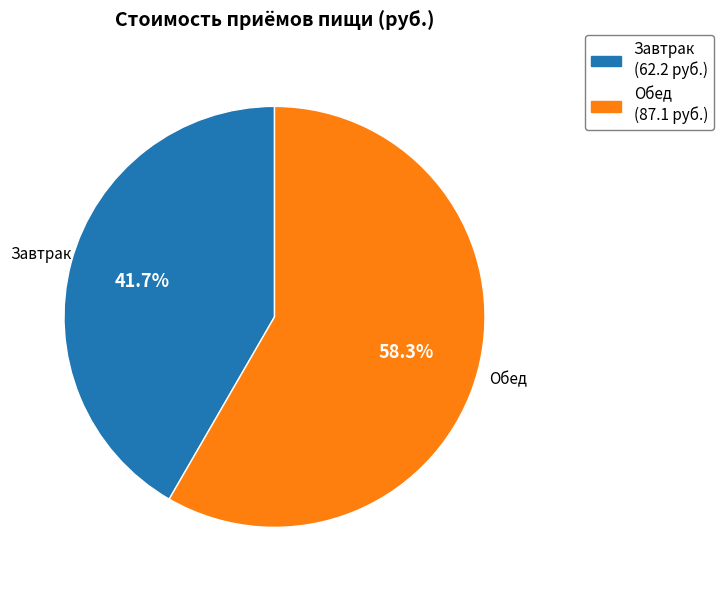

What percentage is the Обед slice, to the nearest percent?

58%